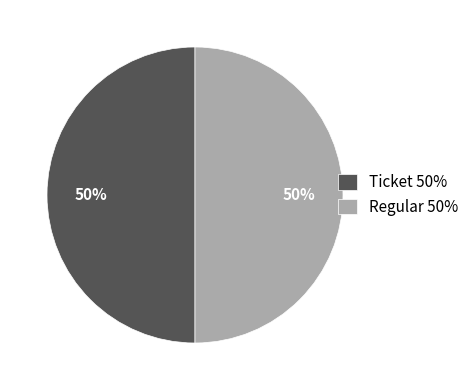

True or false: Ticket 50% accounts for 50% of the total.

True